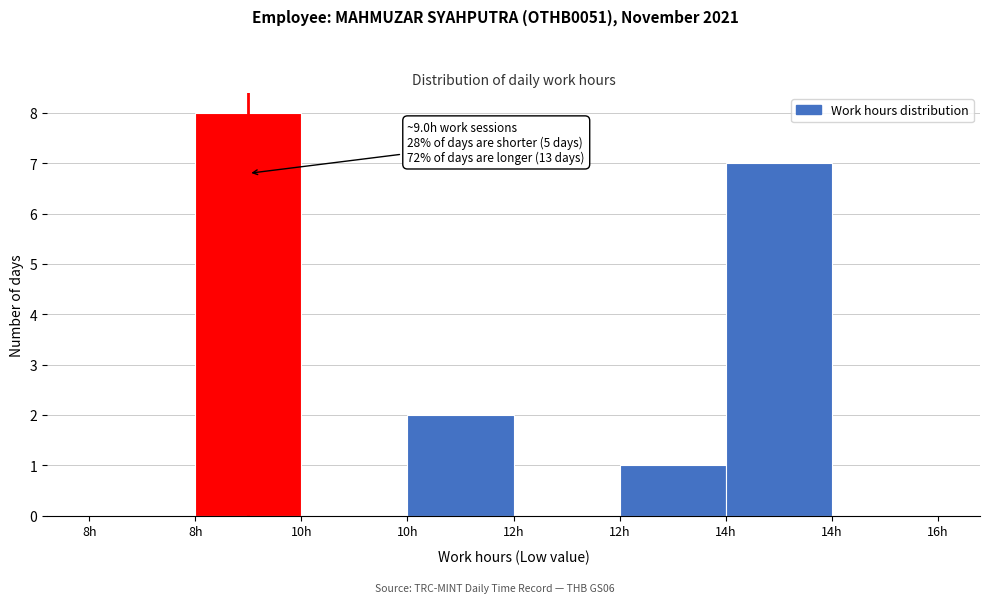

How many series are shown in this chart?

1